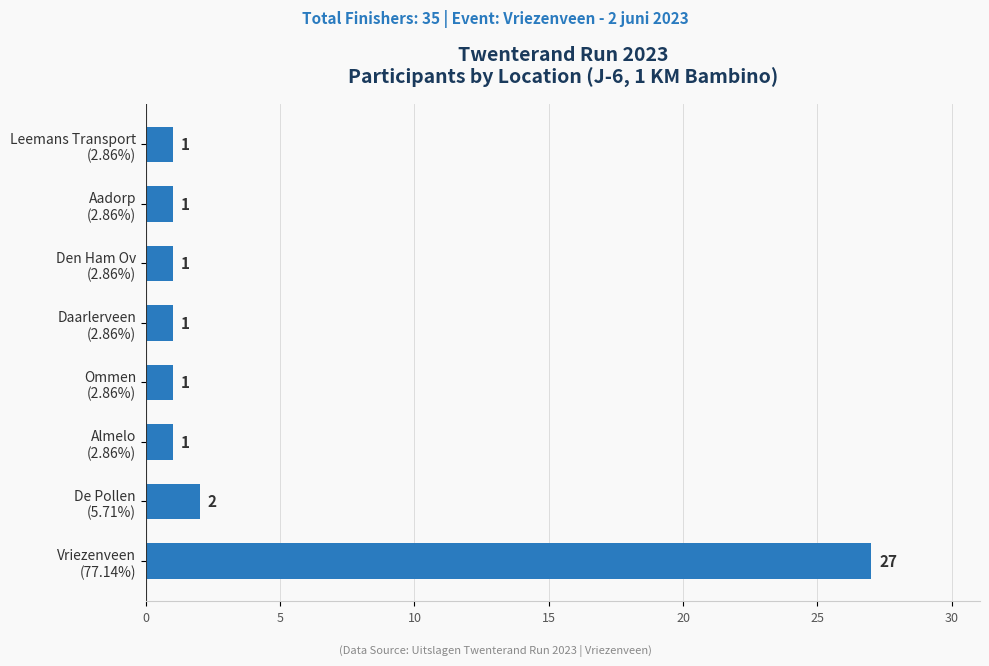

Does the chart contain any negative values?

No